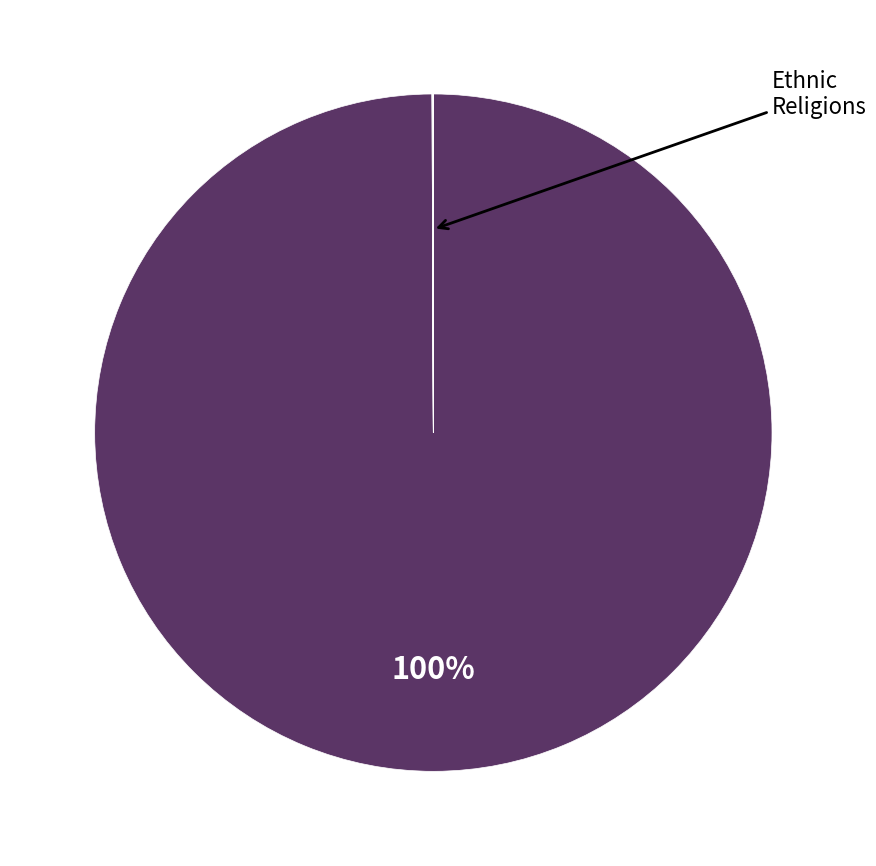

Does any single category account for the majority?

Yes